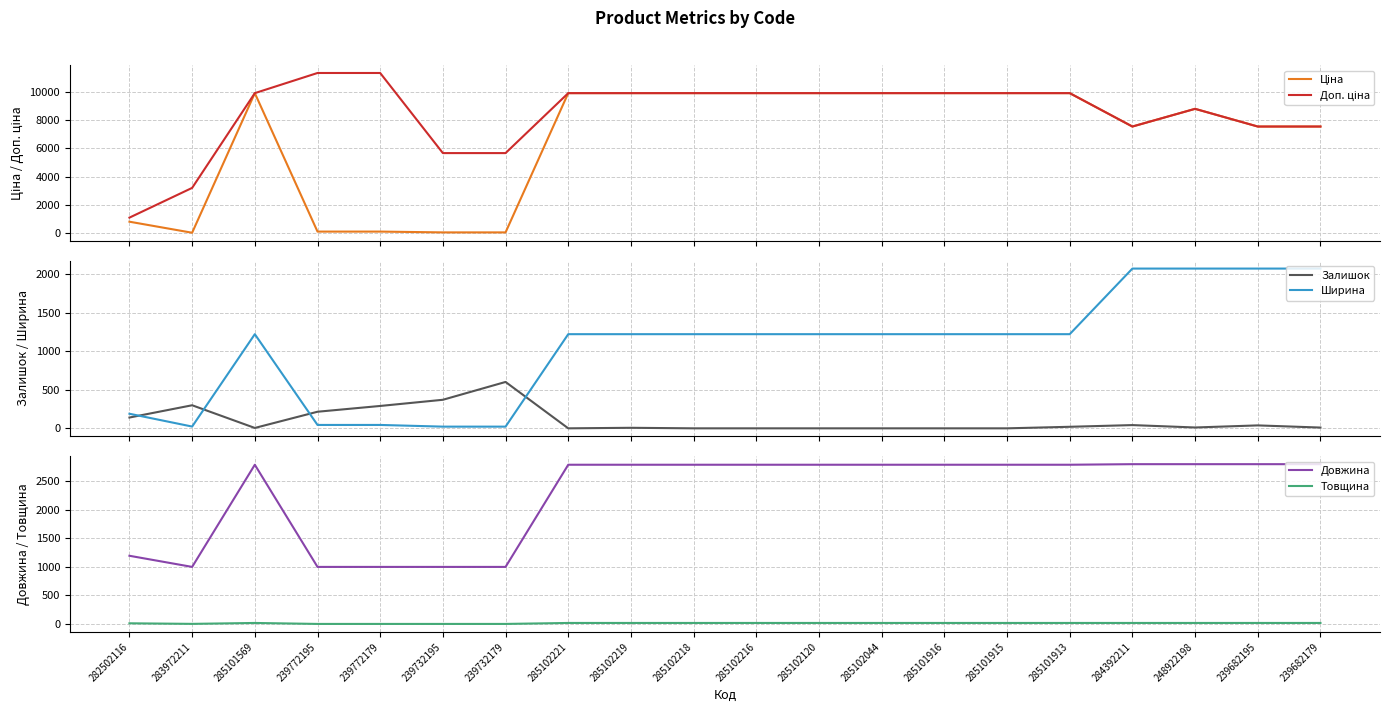

Rank the series at 285102218 from lowest to highest value.

Залишок, Товщина, Ширина, Довжина, Ціна, Доп. ціна